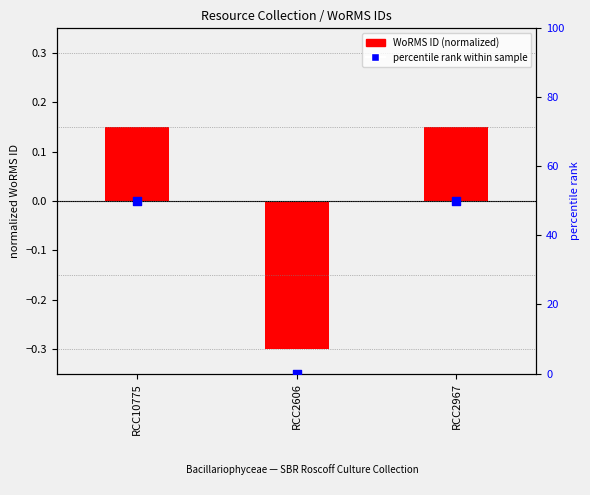

At which category is the sum across all series the highest?

RCC10775